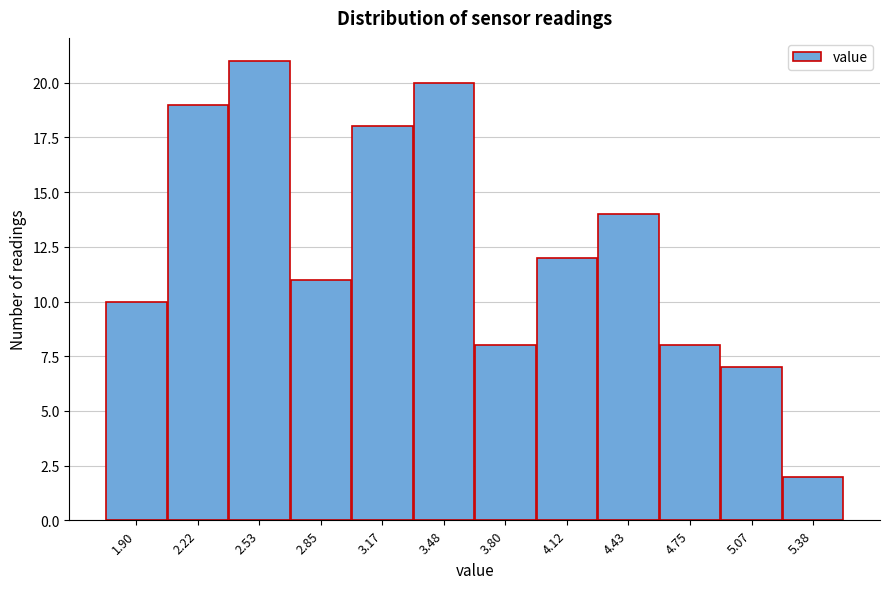

Reading left to right, extract all data points from this chart.

1.90=10	2.22=19	2.53=21	2.85=11	3.17=18	3.48=20	3.80=8	4.12=12	4.43=14	4.75=8	5.07=7	5.38=2